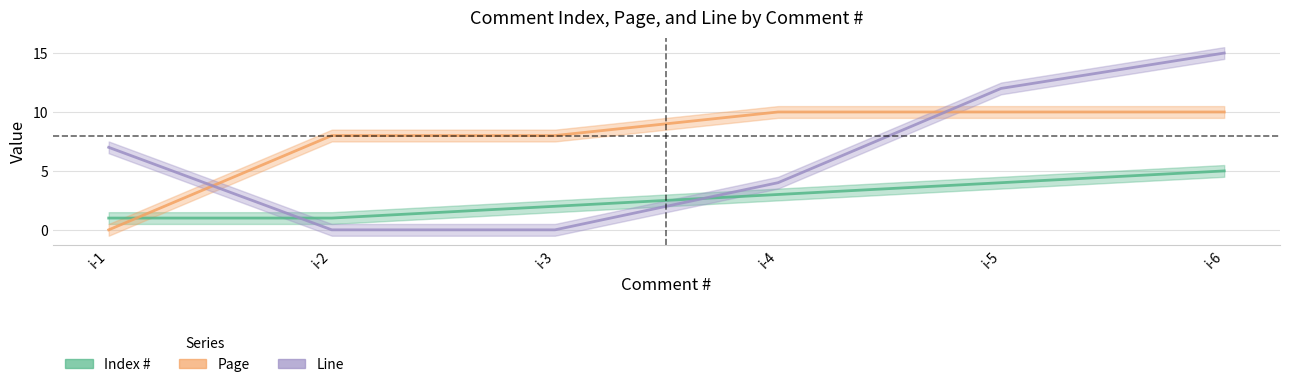

What is the difference between the Page values at i-4 and i-2?

2